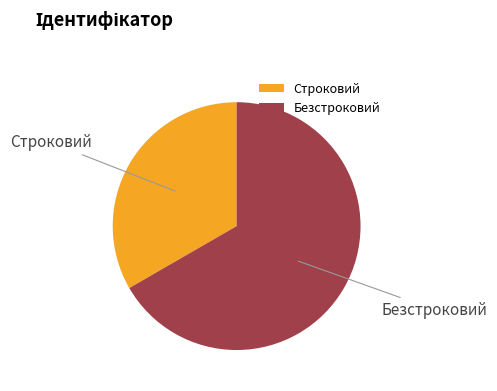

Which slice is the largest?

Безстроковий